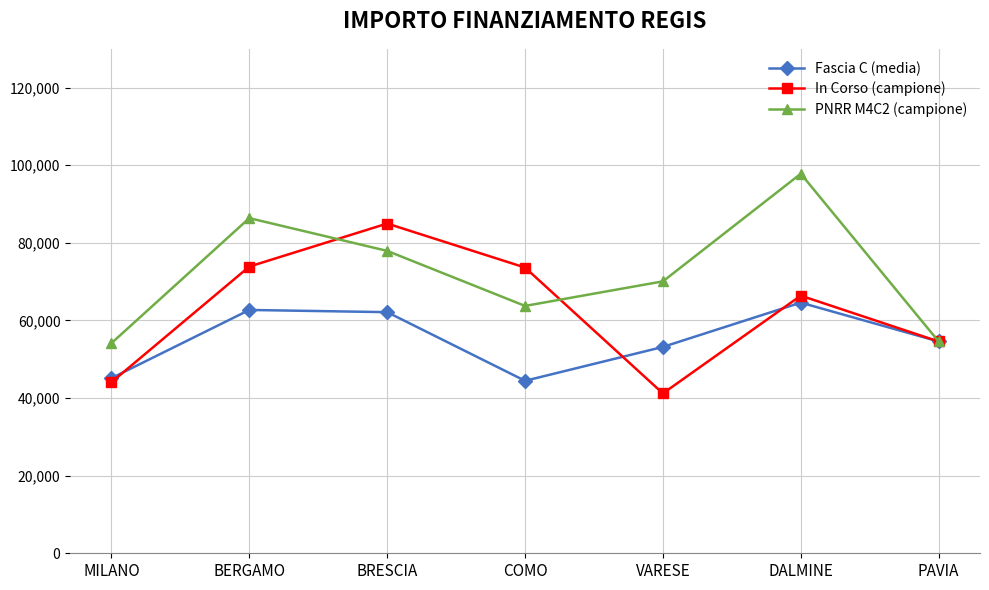

What is the value of the In Corso (campione) point at the 6th from the left?

66393.6